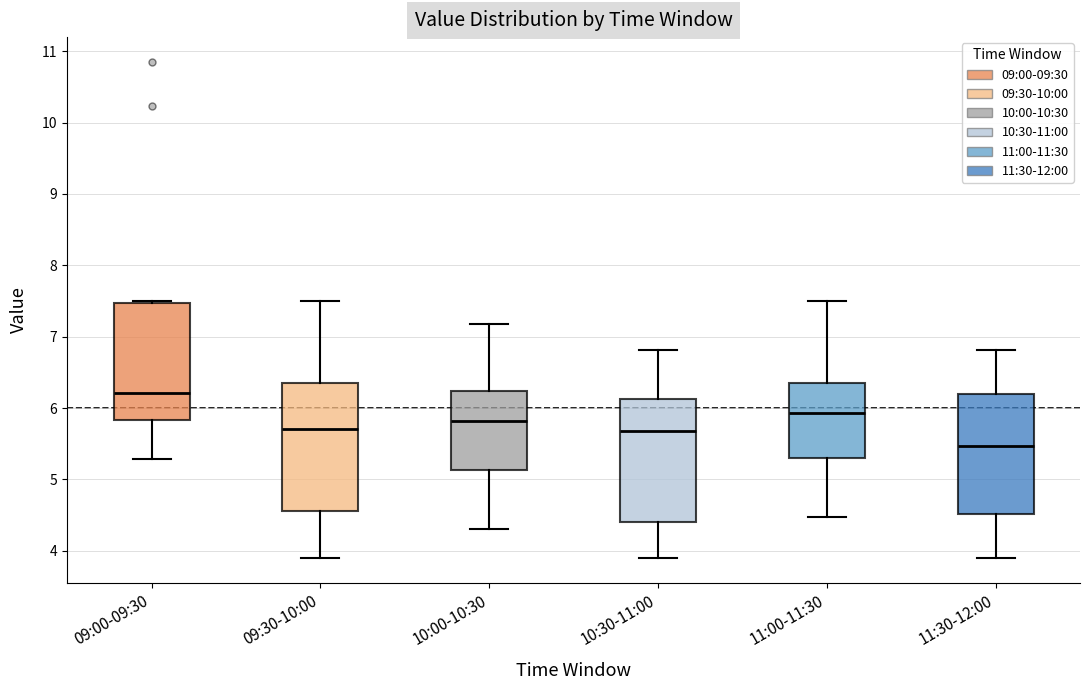

Where does the lower whisker of the box for 10:30-11:00 end on the y-axis? The values are not printed on the chart, so give them approximately, as read against the axis.

3.9